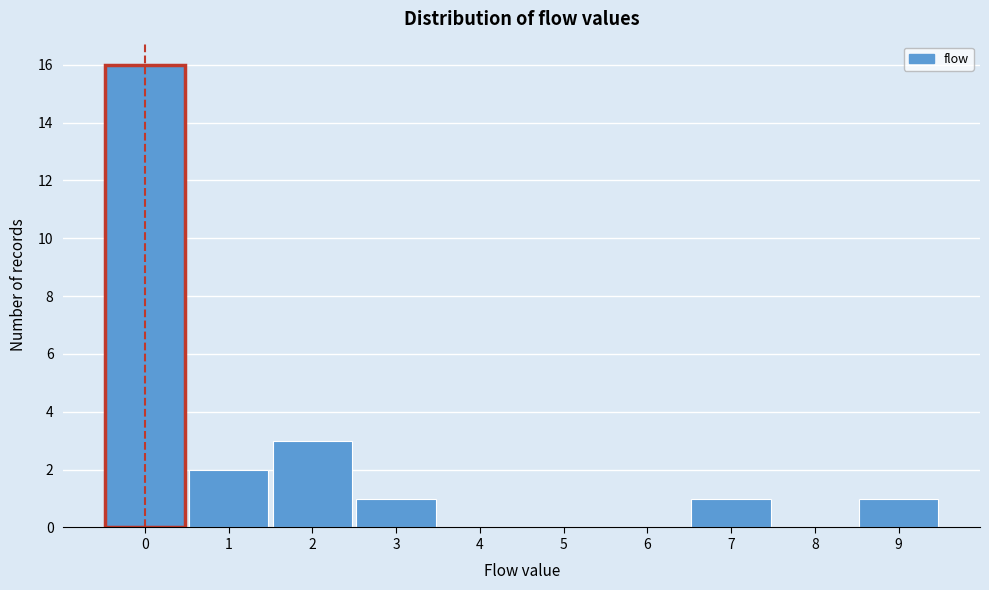

Over which range of the x-axis is the bar tallest?

-0.5 to 0.5